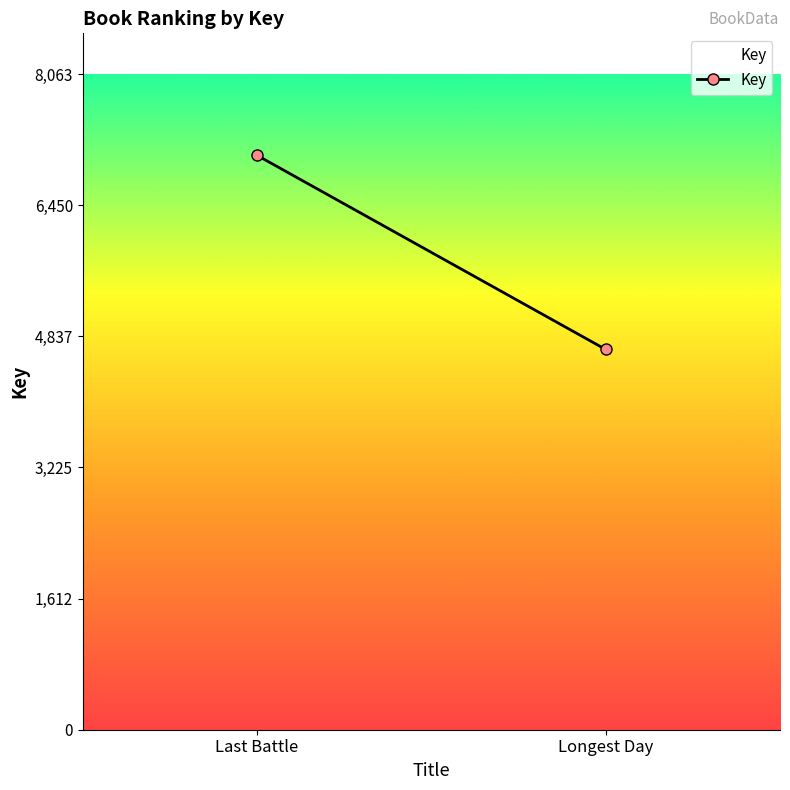

What is the label of the 1st point from the left?

Last Battle